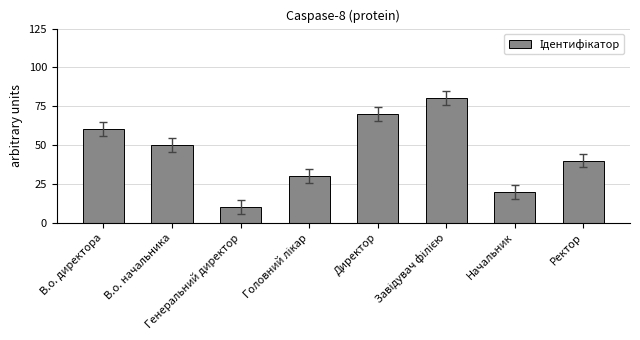

Reading right to left, list all the values displayed in this chart.

40	20	80	70	30	10	50	60